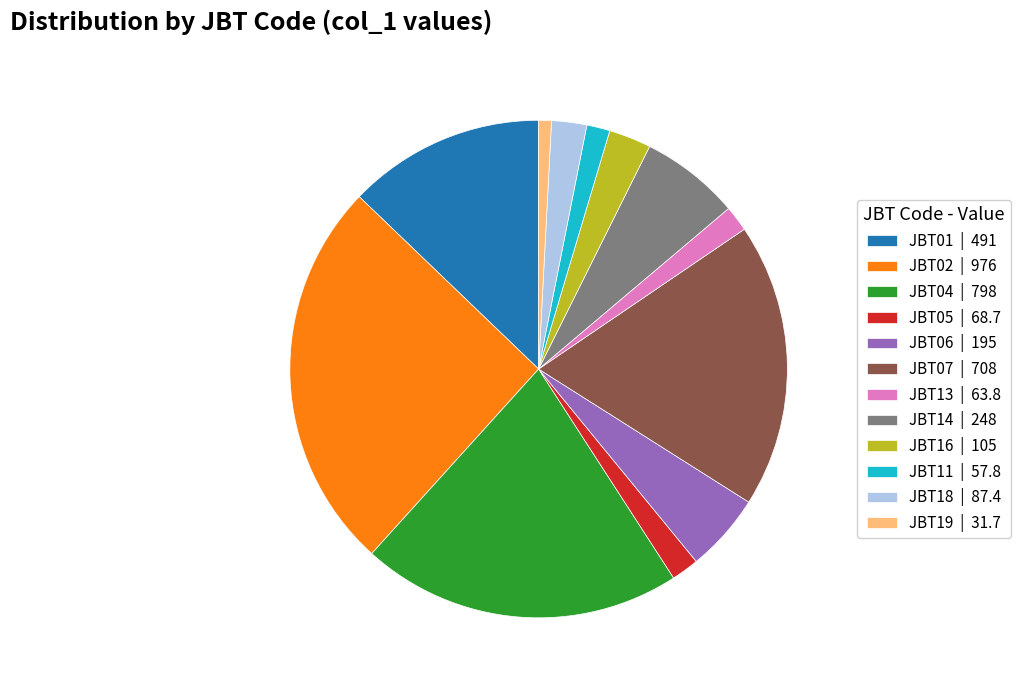

Does JBT04 | 798 account for over 50% of the chart?

No